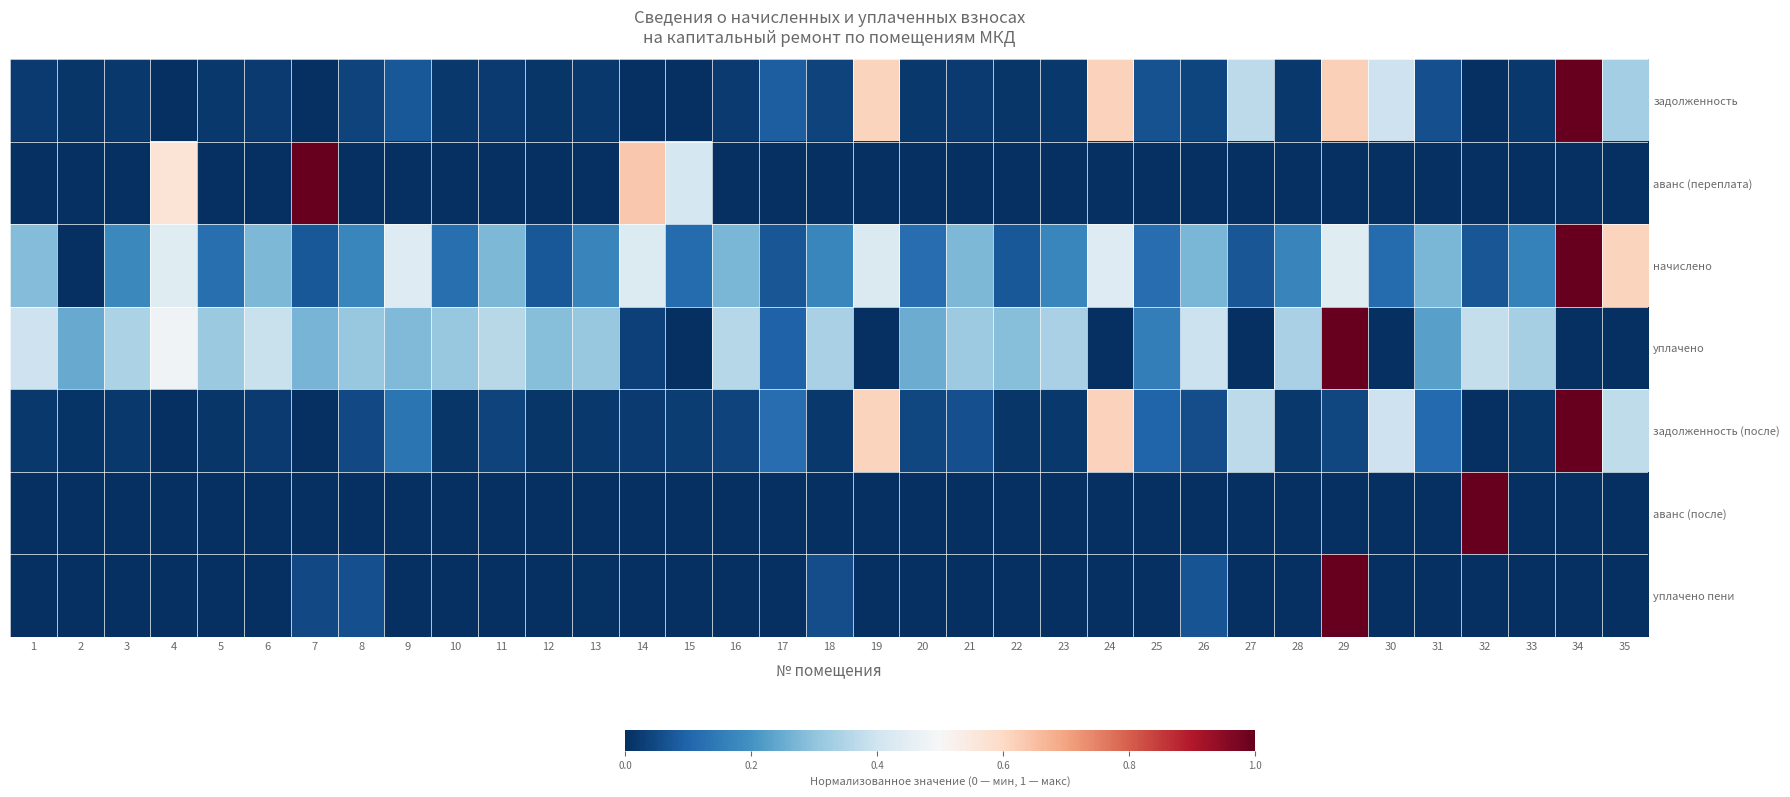

Which series has the largest range (max minus min)?

задолженность